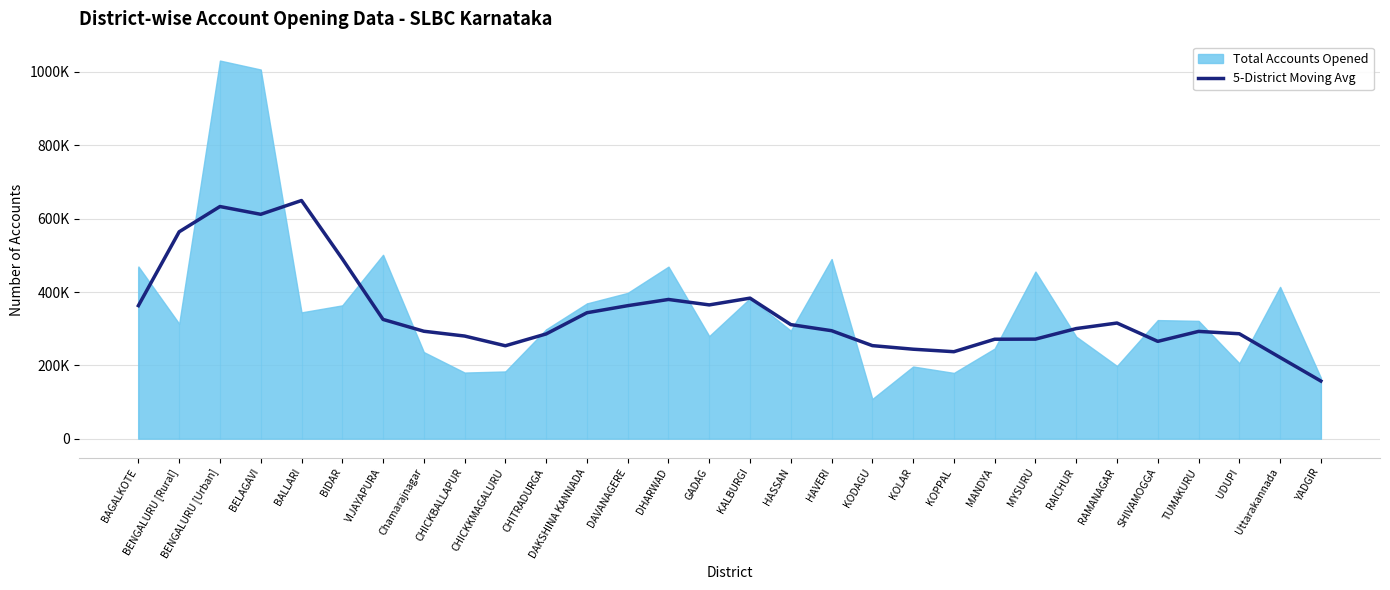

Count the number of categories in the chart.

30